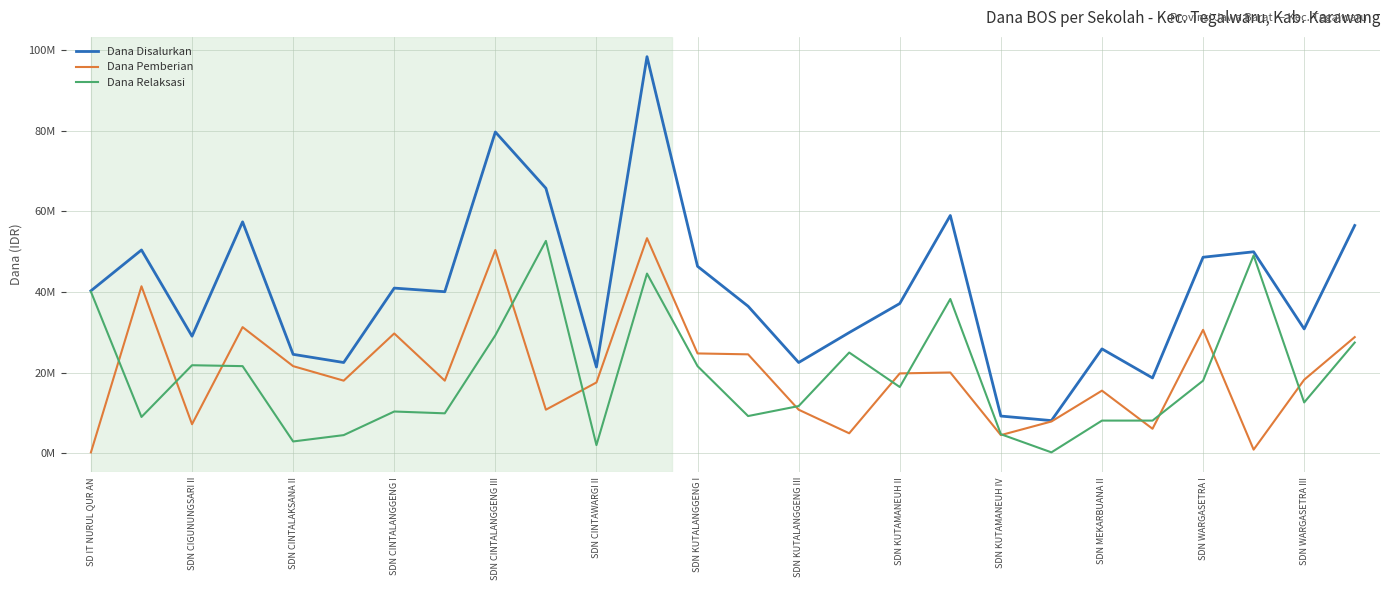

Reading right to left, what are all the values shown in this chart?

Dana Disalurkan: 56475000	30825000	49950000	48600000	18675000	25875000	8100000	9225000	58950000	37125000	29925000	22500000	36450000	46350000	98325000	21375000	65700000	79650000	40050000	40950000	22500000	24525000	57375000	29025000	50400000	40275000
Dana Pemberian: 28800000	18225000	900000	30600000	6075000	15525000	7875000	4500000	20025000	19800000	4950000	10800000	24525000	24750000	53325000	17550000	10800000	50400000	18000000	29700000	18000000	21600000	31275000	7200000	41400000	225000
Dana Relaksasi: 27450000	12600000	49050000	18000000	8100000	8100000	225000	4725000	38250000	16425000	24975000	11700000	9225000	21600000	44550000	2025000	52650000	29250000	9900000	10350000	4500000	2925000	21600000	21825000	9000000	40050000